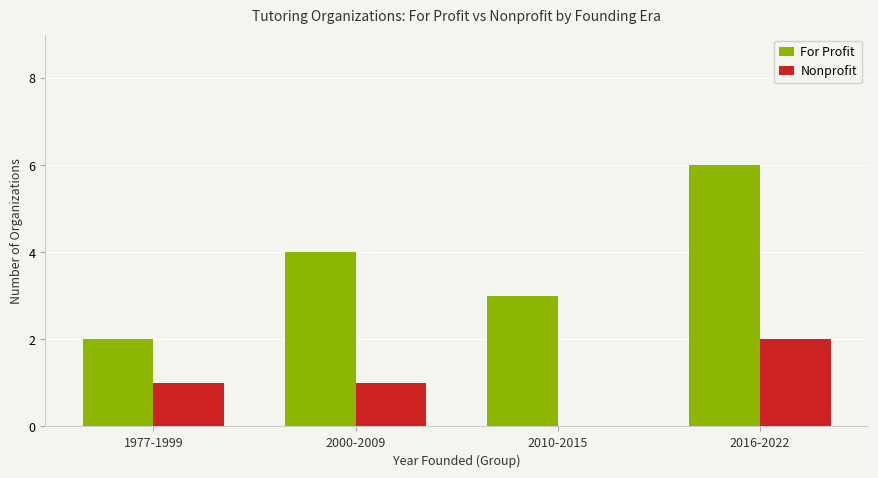

Does the chart contain stacked bars?

No